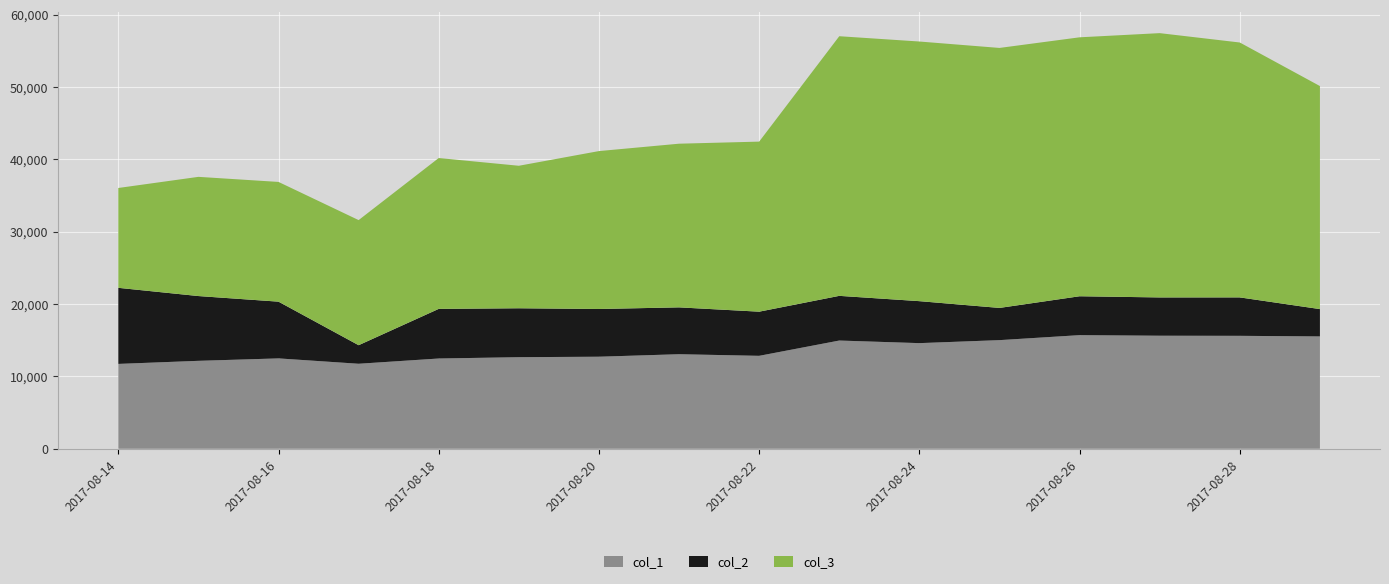

Reading left to right, extract all data points from this chart.

col_1: 2017-08-14=11722	2017-08-15=12148	2017-08-16=12484	2017-08-17=11743	2017-08-18=12469	2017-08-19=12651	2017-08-20=12716	2017-08-21=13062	2017-08-22=12838	2017-08-23=14951	2017-08-24=14593	2017-08-25=15007	2017-08-26=15697	2017-08-27=15617	2017-08-28=15602	2017-08-29=15520
col_2: 2017-08-14=10513	2017-08-15=8950	2017-08-16=7840	2017-08-17=2565	2017-08-18=6856	2017-08-19=6760	2017-08-20=6594	2017-08-21=6473	2017-08-22=6102	2017-08-23=6175	2017-08-24=5801	2017-08-25=4451	2017-08-26=5374	2017-08-27=5291	2017-08-28=5311	2017-08-29=3776
col_3: 2017-08-14=13795	2017-08-15=16470	2017-08-16=16543	2017-08-17=17285	2017-08-18=20846	2017-08-19=19689	2017-08-20=21819	2017-08-21=22614	2017-08-22=23497	2017-08-23=35874	2017-08-24=35874	2017-08-25=35923	2017-08-26=35778	2017-08-27=36518	2017-08-28=35218	2017-08-29=30818